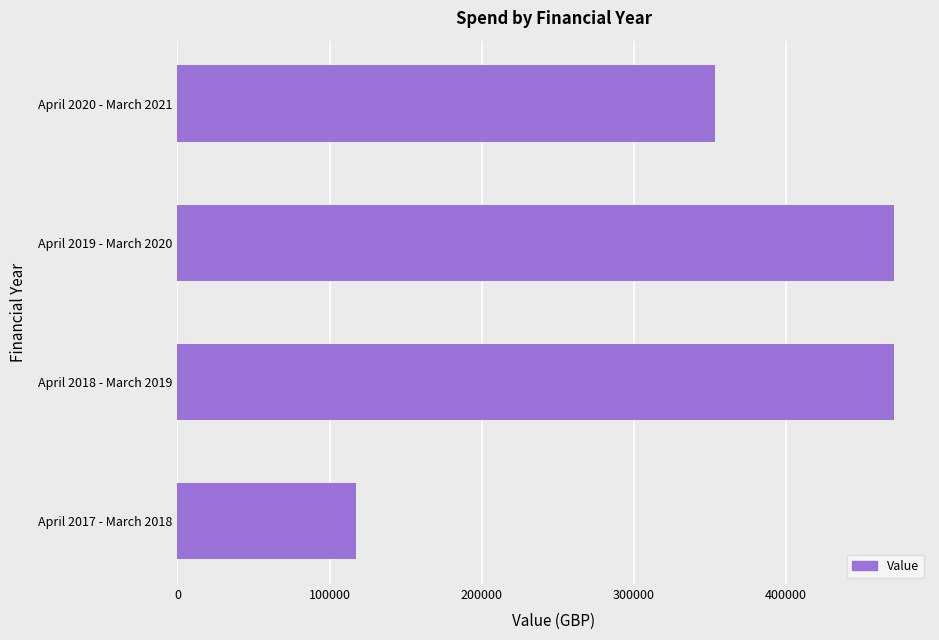

What is the sum of all values?

1412730.3